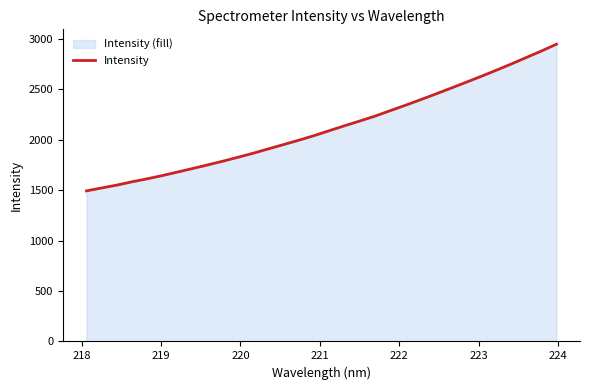

What is the maximum value shown in the chart?

2948.7